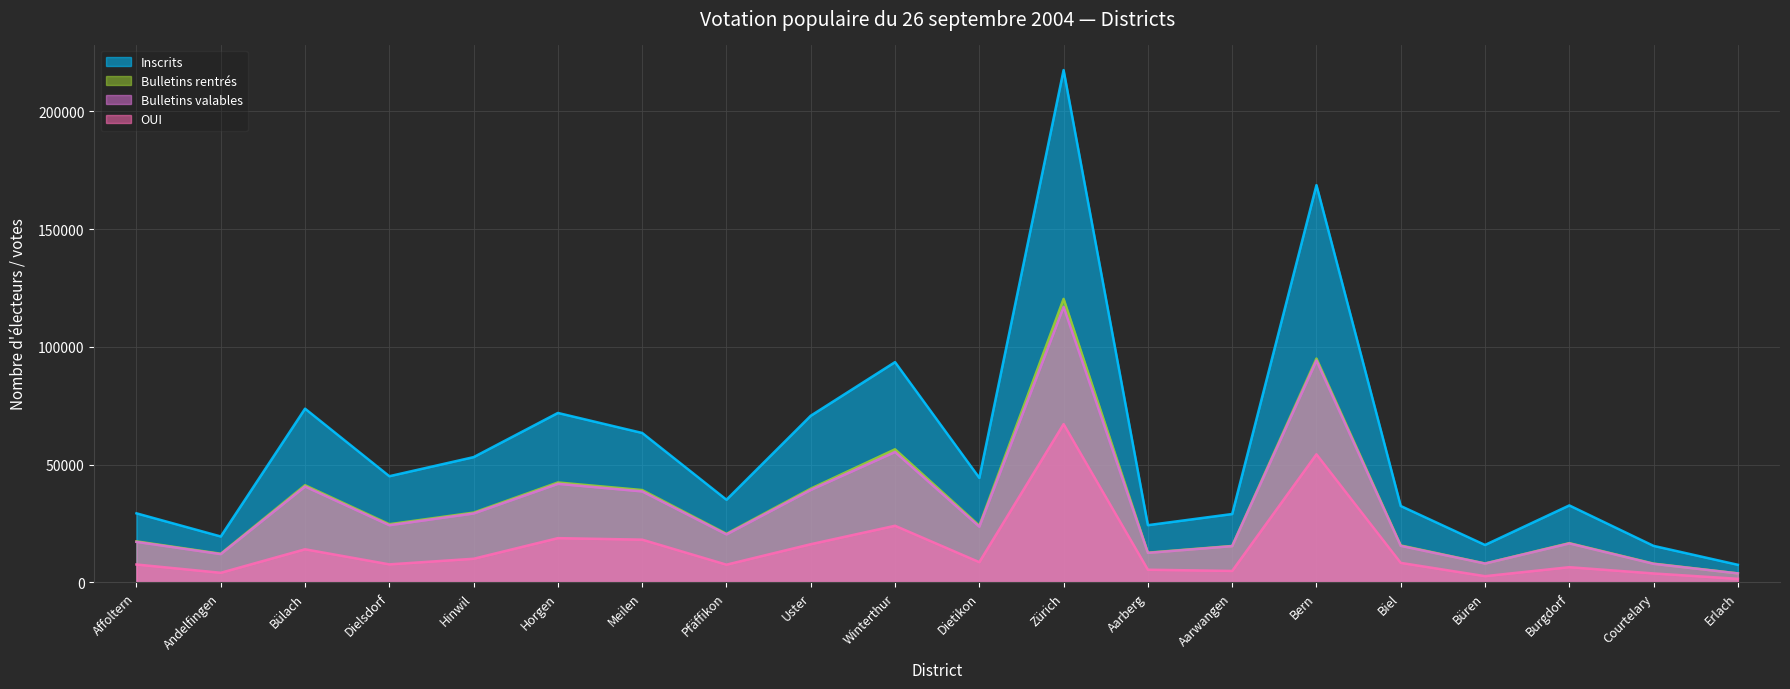

Which category has the highest value across all series?

Zürich